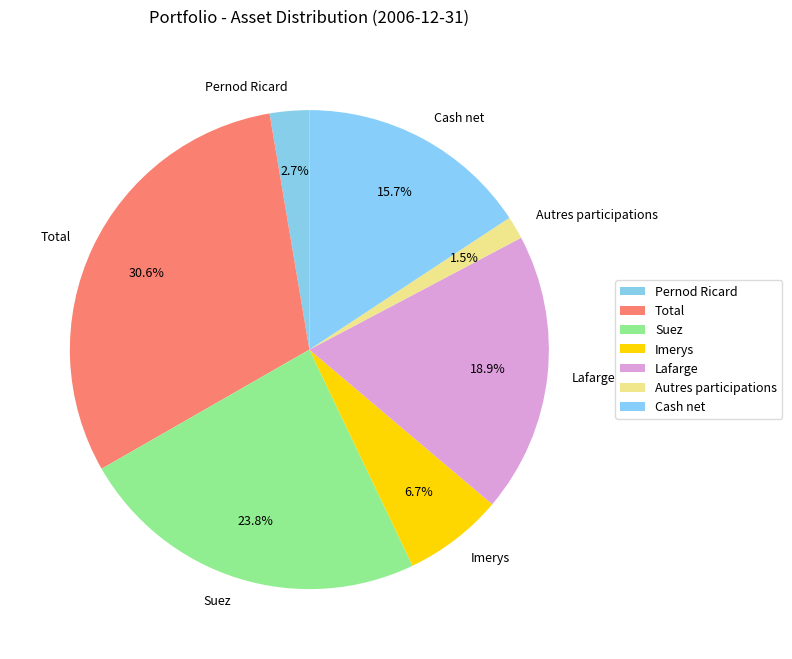

What is the ratio of the value at Cash net to the value at Imerys?

2.3